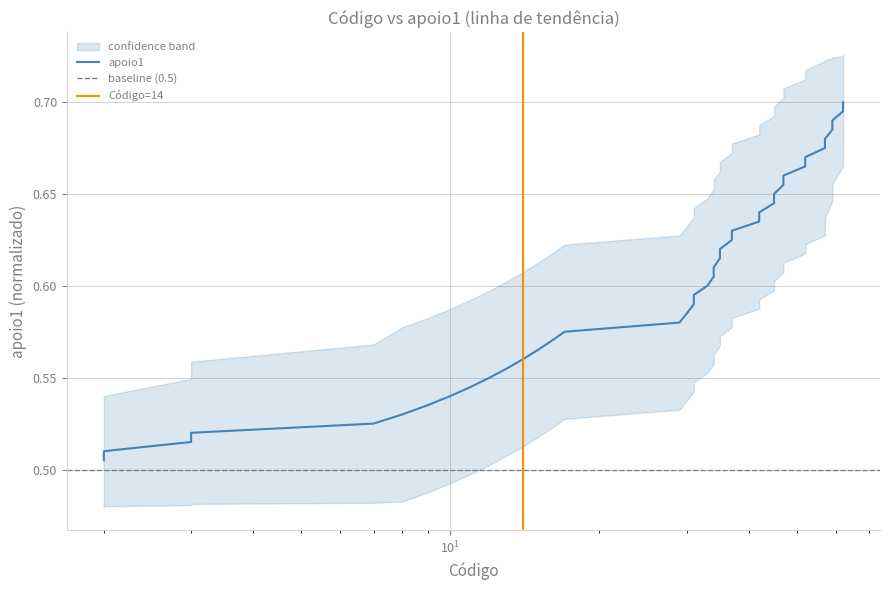

What is the value of the 18th point from the left?

0.6